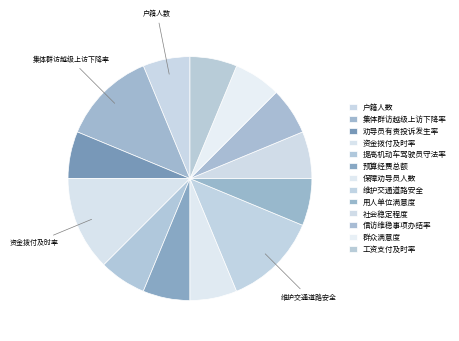

Between 信访维稳事项办结率 and 用人单位满意度, which is larger?

信访维稳事项办结率